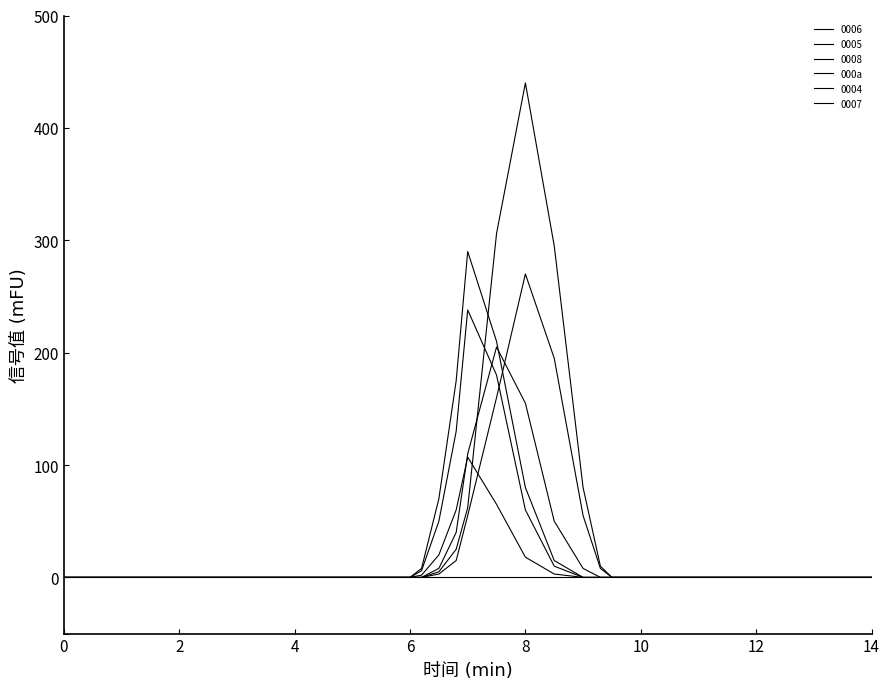

Does the chart have visible grid lines?

No